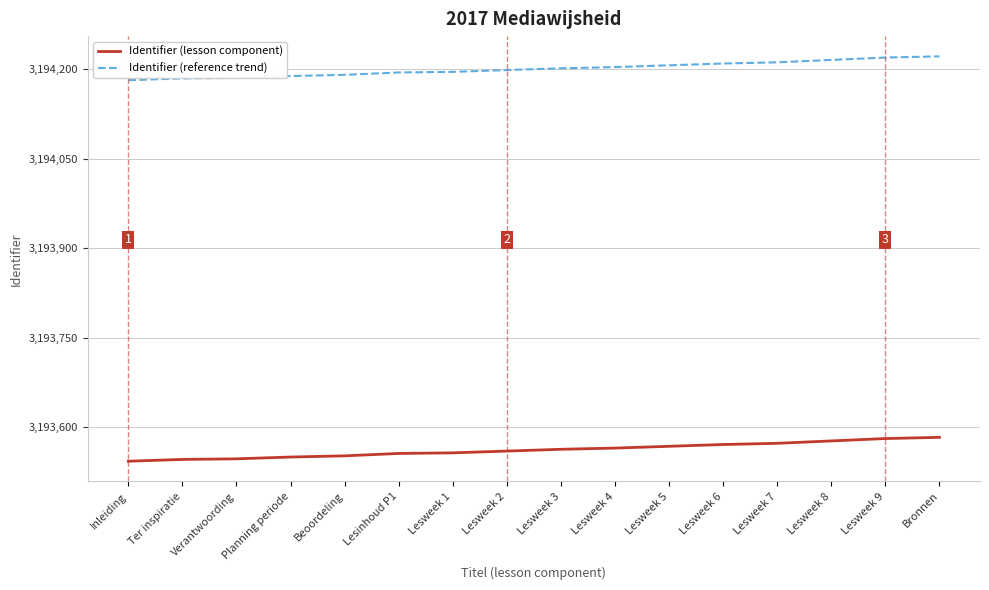

Is it true that Identifier (reference trend) equals 3194184.7 at Ter inspiratie?

True